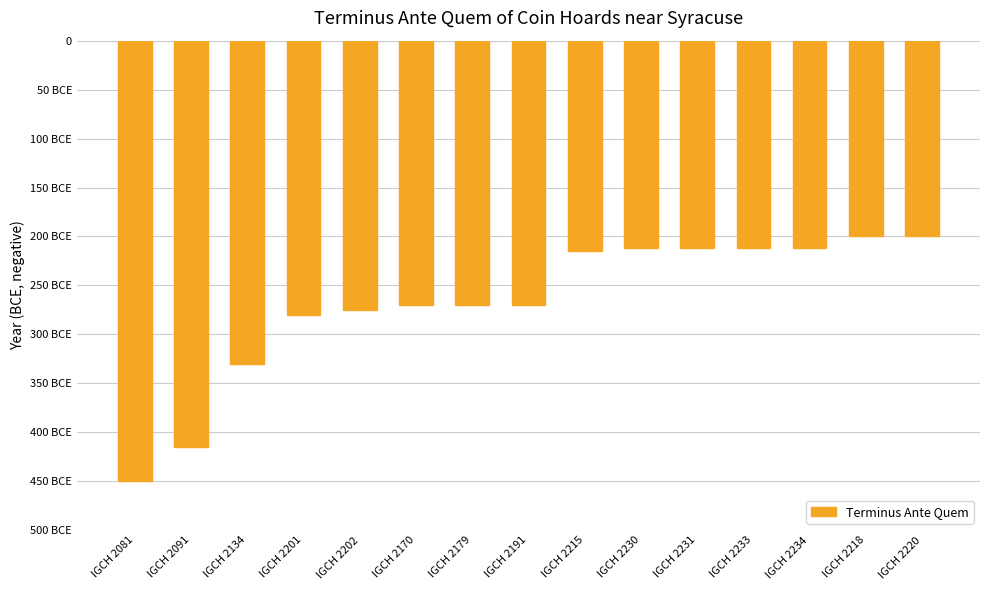

True or false: the data shows -200 at IGCH 2220.

True